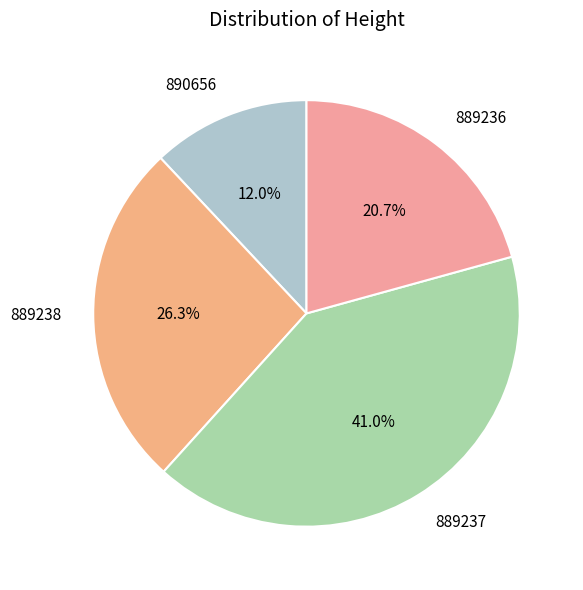

What percentage is the 889237 slice, to the nearest percent?

41%